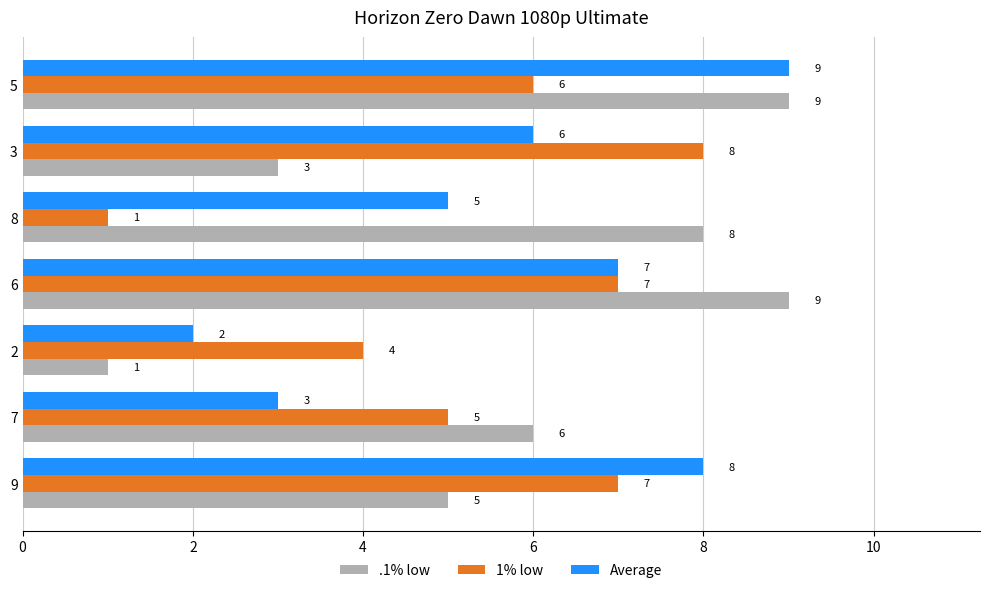

The 1% low series shows 2 at 6. True or false?

False